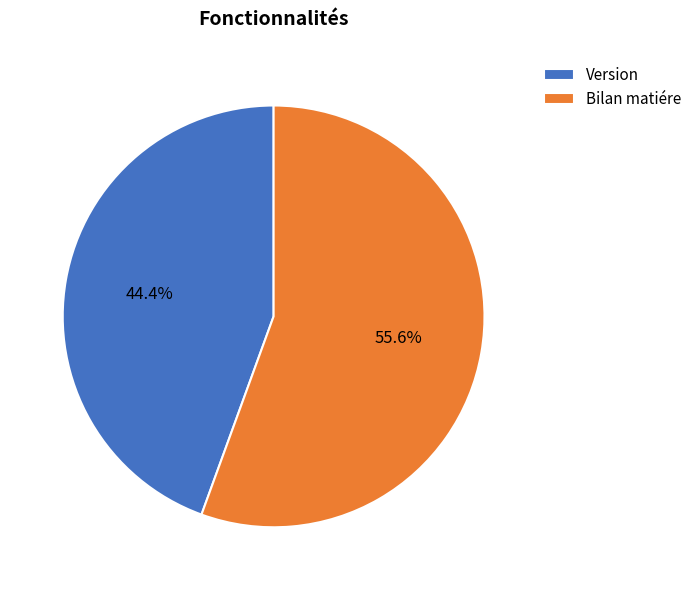

How many segments does this pie chart have?

2